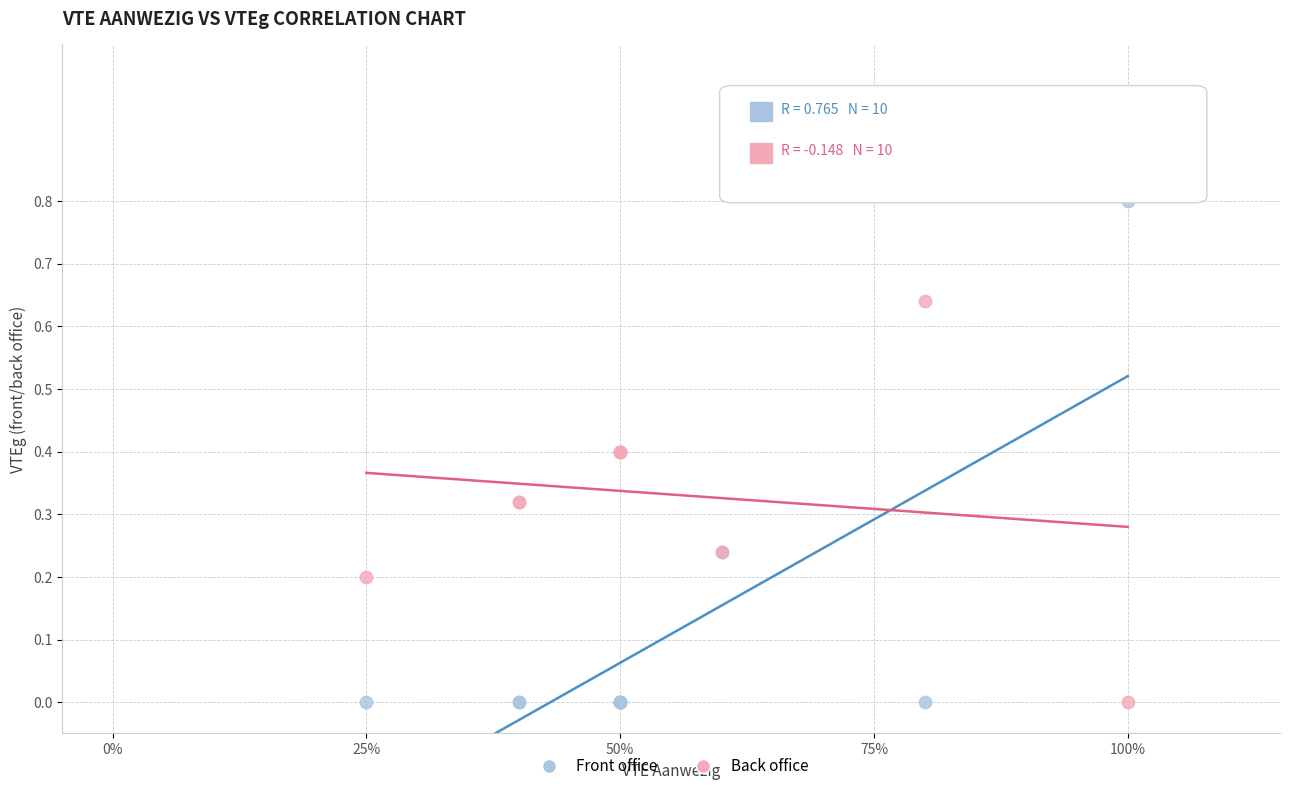

What is the X range (max minus min) for the scatter plot?

0.8